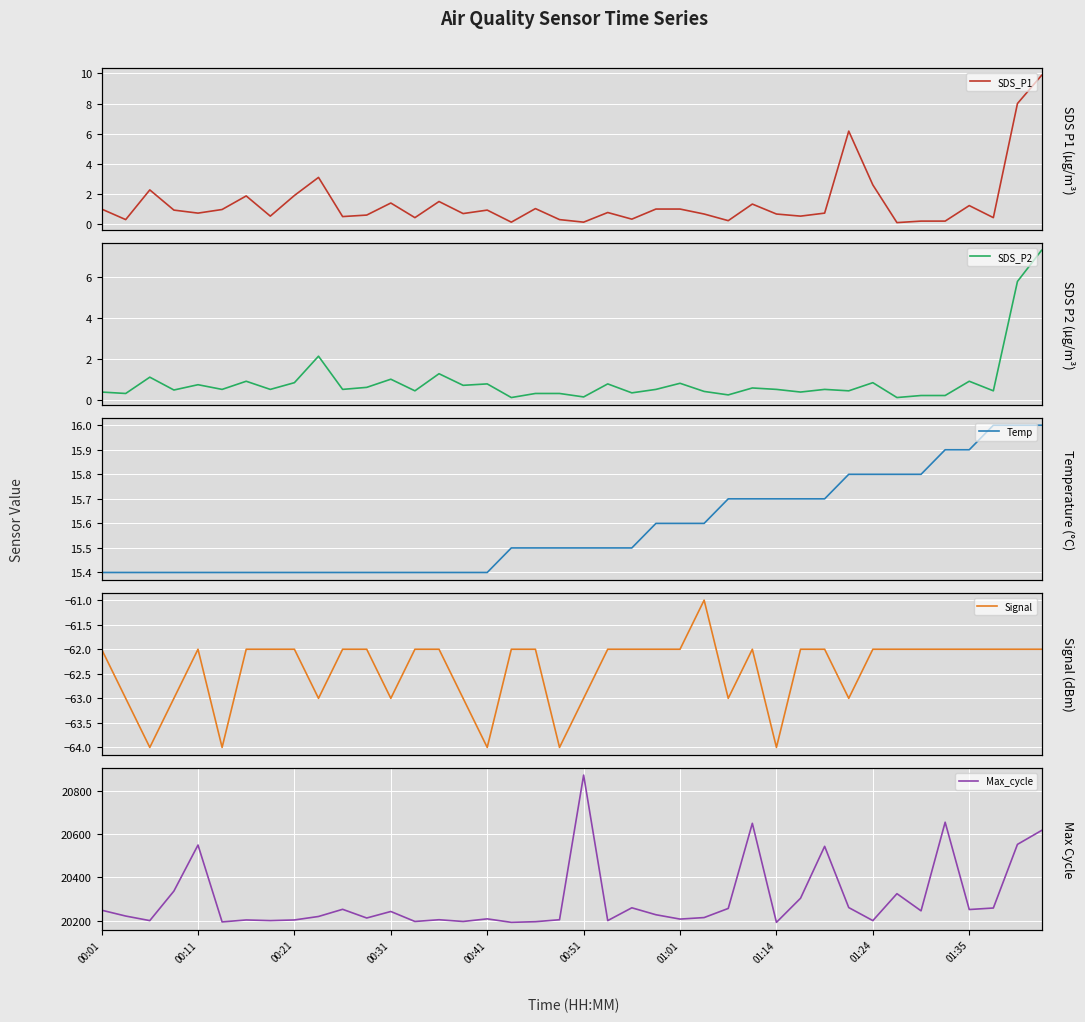

What is the highest value of the SDS_P1 series?

9.9